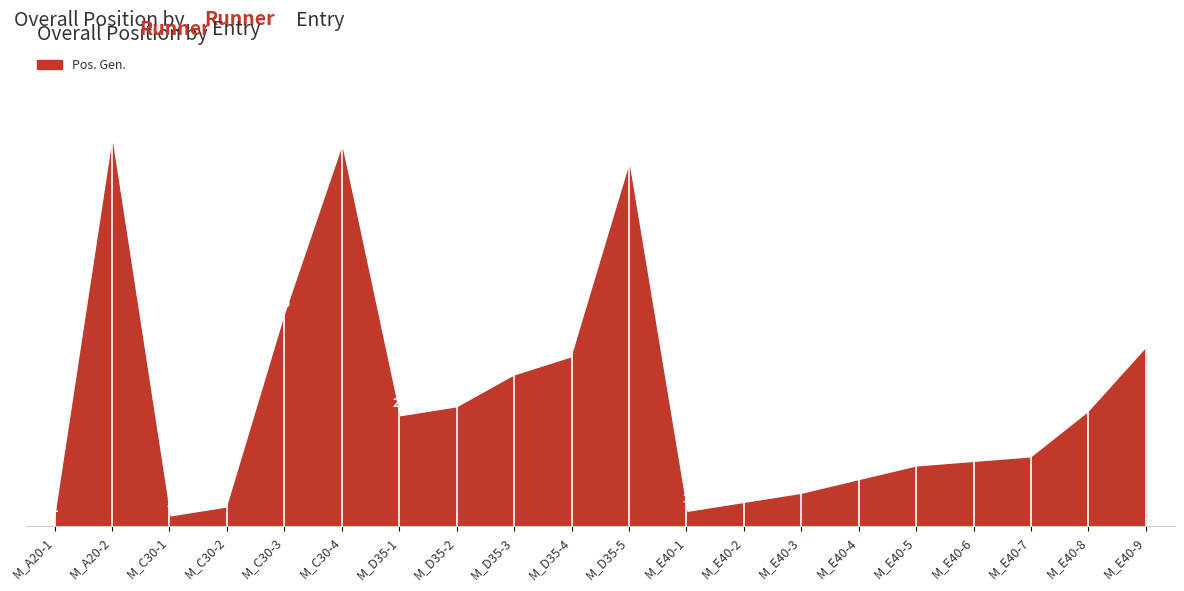

Reading right to left, what are all the values shown in this chart?

M_E40-9=39	M_E40-8=25	M_E40-7=15	M_E40-6=14	M_E40-5=13	M_E40-4=10	M_E40-3=7	M_E40-2=5	M_E40-1=3	M_D35-5=79	M_D35-4=37	M_D35-3=33	M_D35-2=26	M_D35-1=24	M_C30-4=83	M_C30-3=46	M_C30-2=4	M_C30-1=2	M_A20-2=84	M_A20-1=1